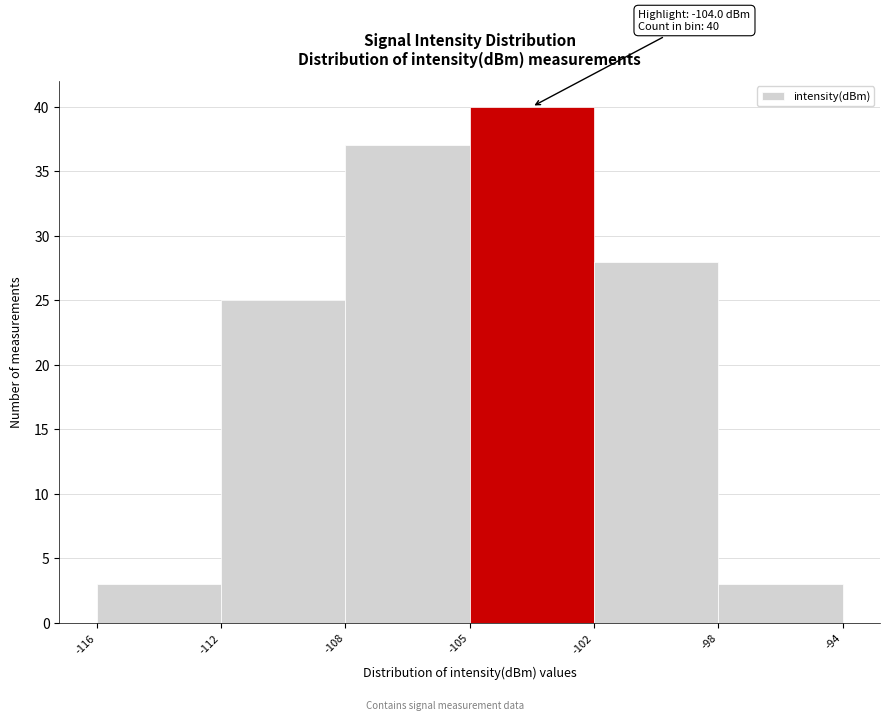

Reading left to right, what are all the values shown in this chart?

3	25	37	40	28	3